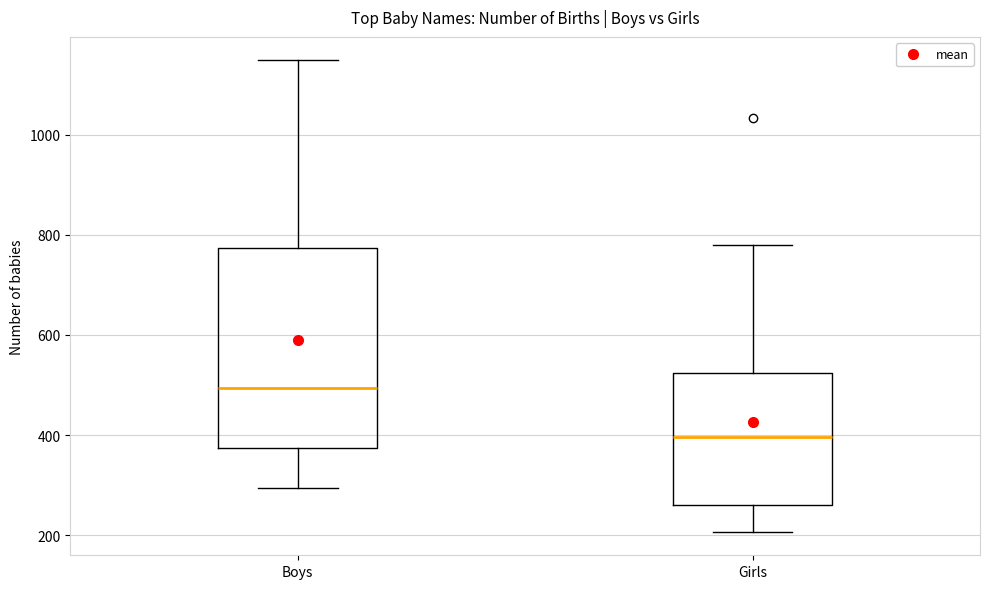

Where is the lower edge of the box for Boys on the y-axis? The values are not printed on the chart, so give them approximately, as read against the axis.

380